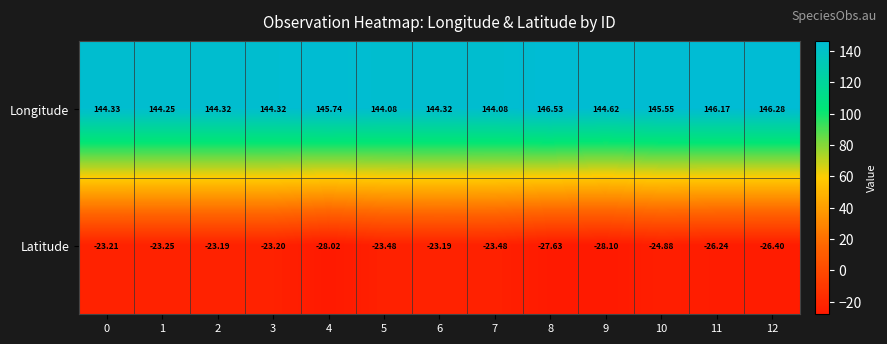

What is the spread (max minus min) of values at 6?

167.5